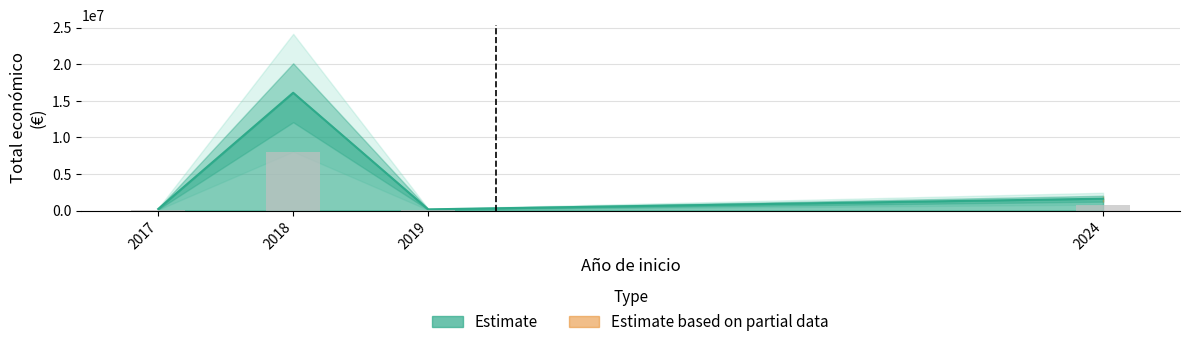

Reading right to left, what are all the values shown in this chart?

42914	171924	2483714	42845	4905702	8484999	599927	424720	165000	192210	597651